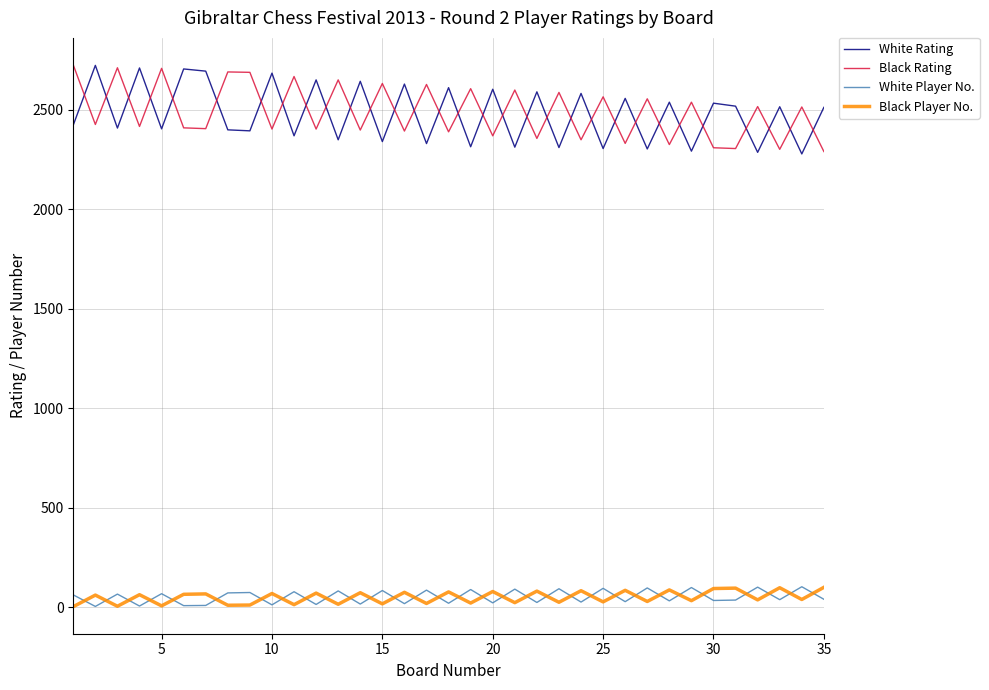

What is the sum of all Black Player No. values?

1758